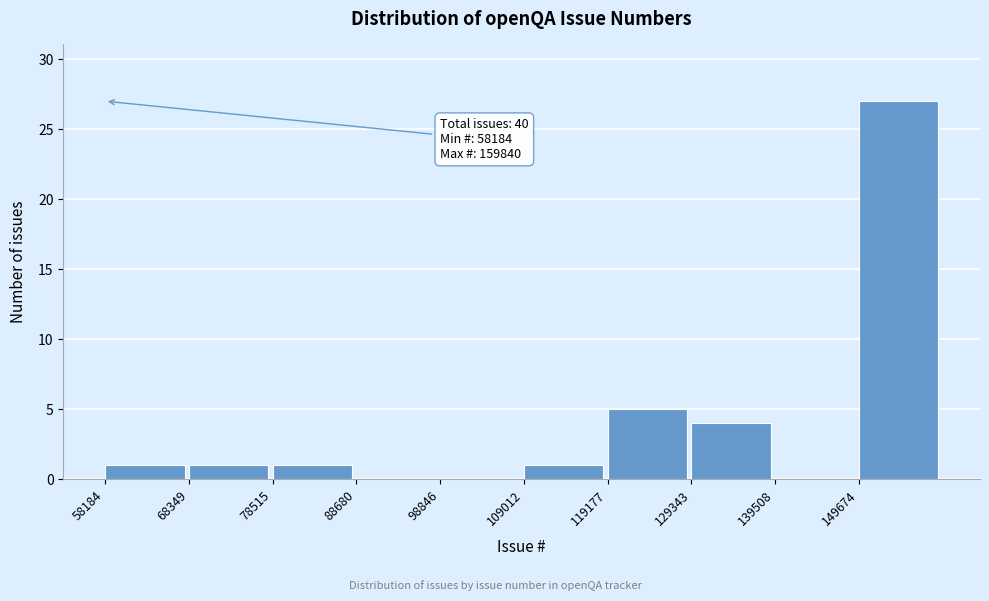

Which range on the x-axis has the tallest bar?

150000 to 160000